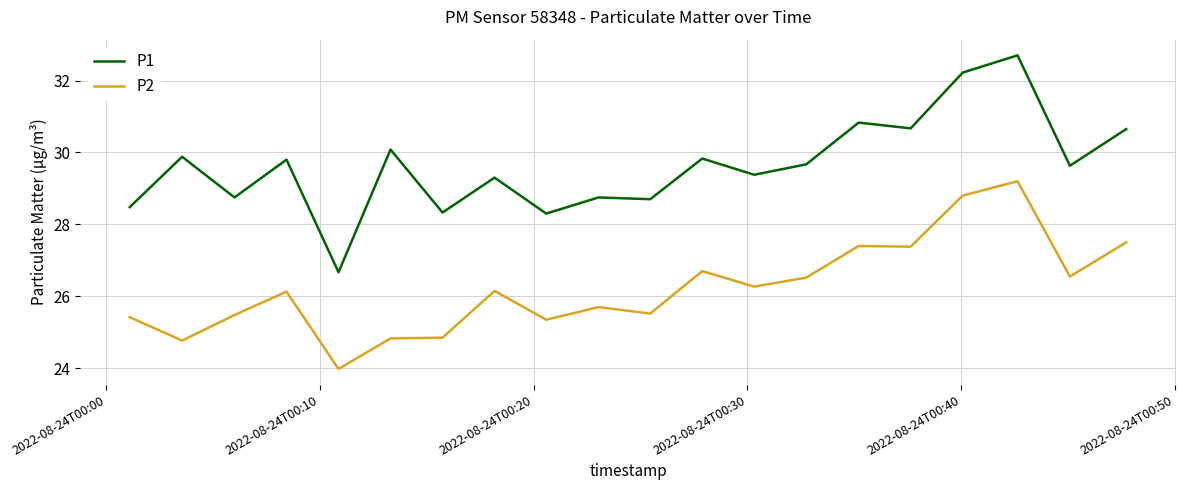

True or false: P1 and P2 cross at least once.

False